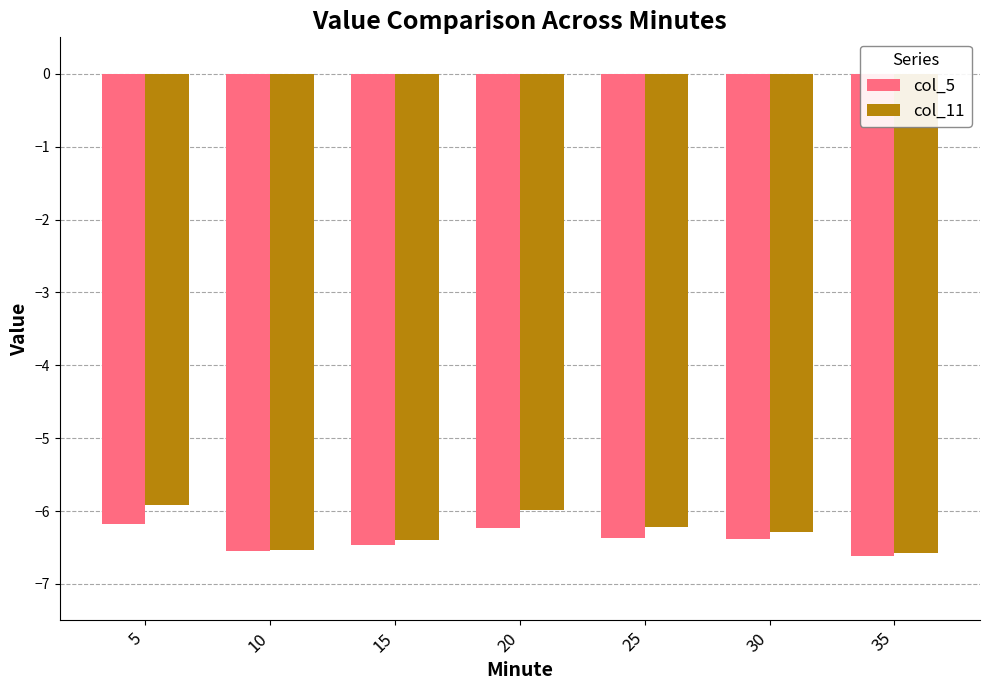

At which label does col_11 first exceed -6?

5